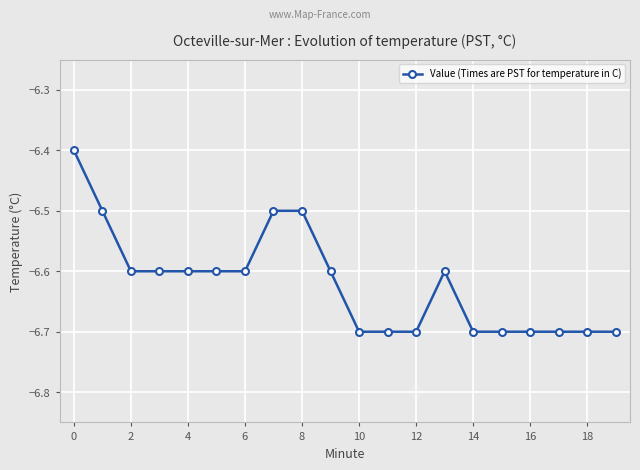

Reading left to right, extract all data points from this chart.

-6.4	-6.5	-6.6	-6.6	-6.6	-6.6	-6.6	-6.5	-6.5	-6.6	-6.7	-6.7	-6.7	-6.6	-6.7	-6.7	-6.7	-6.7	-6.7	-6.7